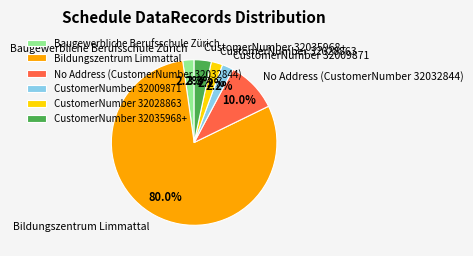

Between CustomerNumber 32009871 and CustomerNumber 32035968+, which is larger?

CustomerNumber 32035968+